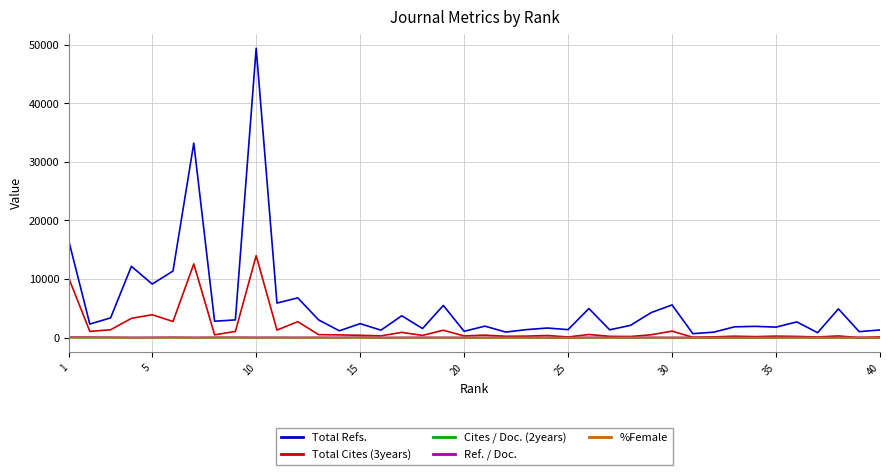

Which series has the largest range (max minus min)?

Total Refs.